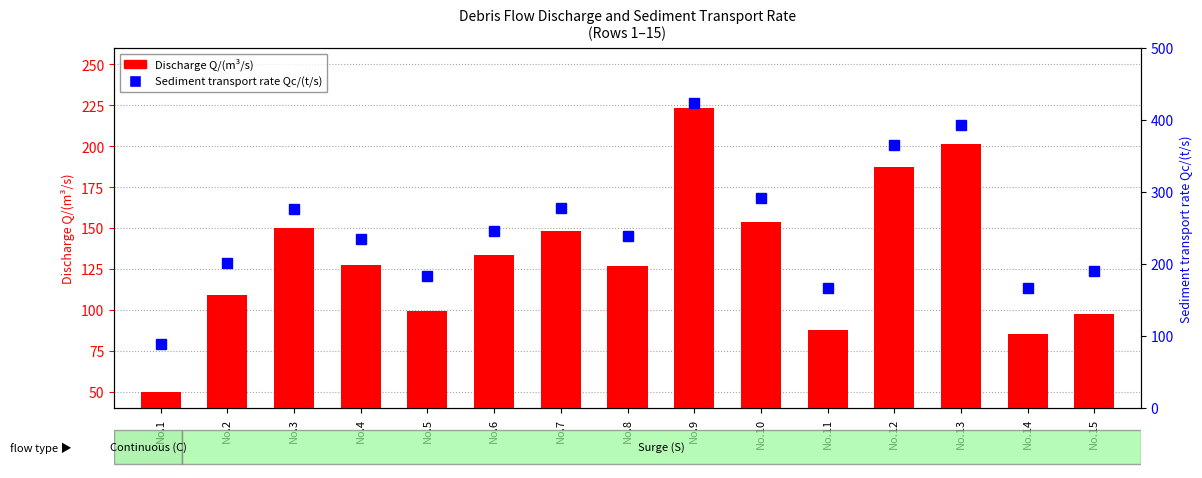

Rank the categories by Sediment transport rate Qc/(t/s) value from lowest to highest.

No.1, No.11, No.14, No.5, No.15, No.2, No.4, No.8, No.6, No.3, No.7, No.10, No.12, No.13, No.9